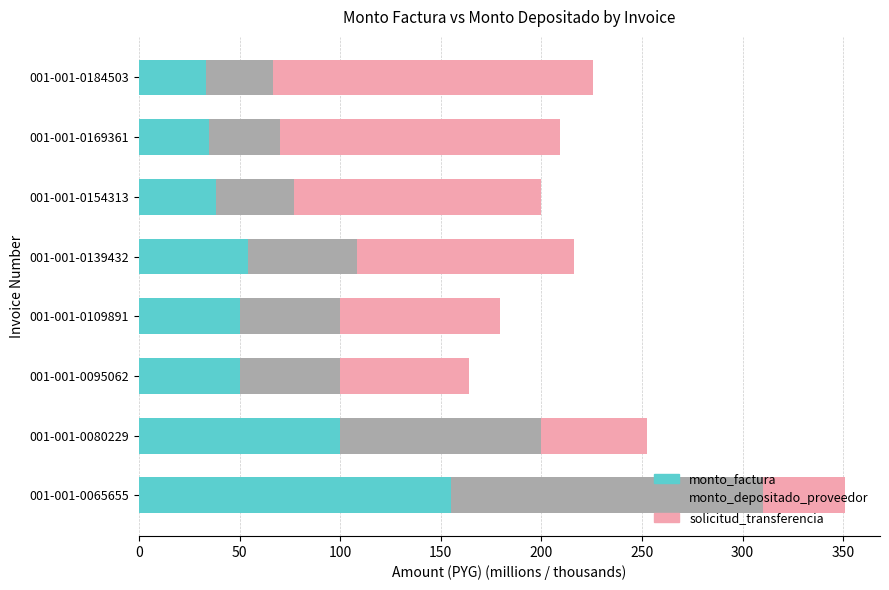

What is the total value across all series at 001-001-0169361?

209.4